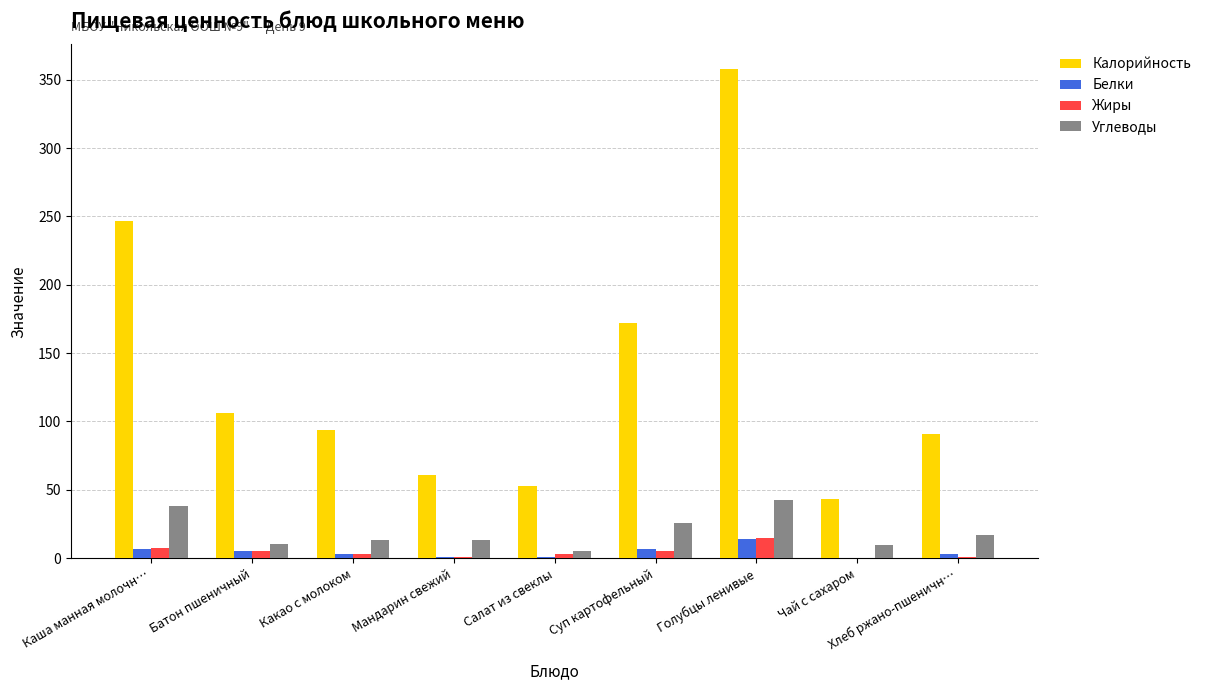

True or false: Калорийность has a value of 53.0 at Салат из свеклы.

True